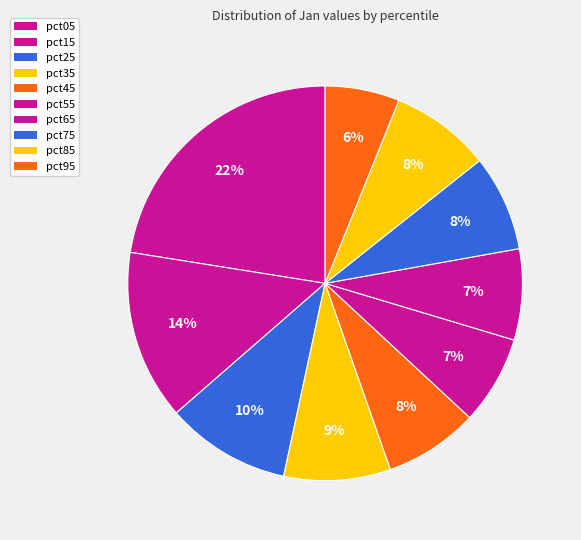

True or false: pct15 accounts for 26% of the total.

False